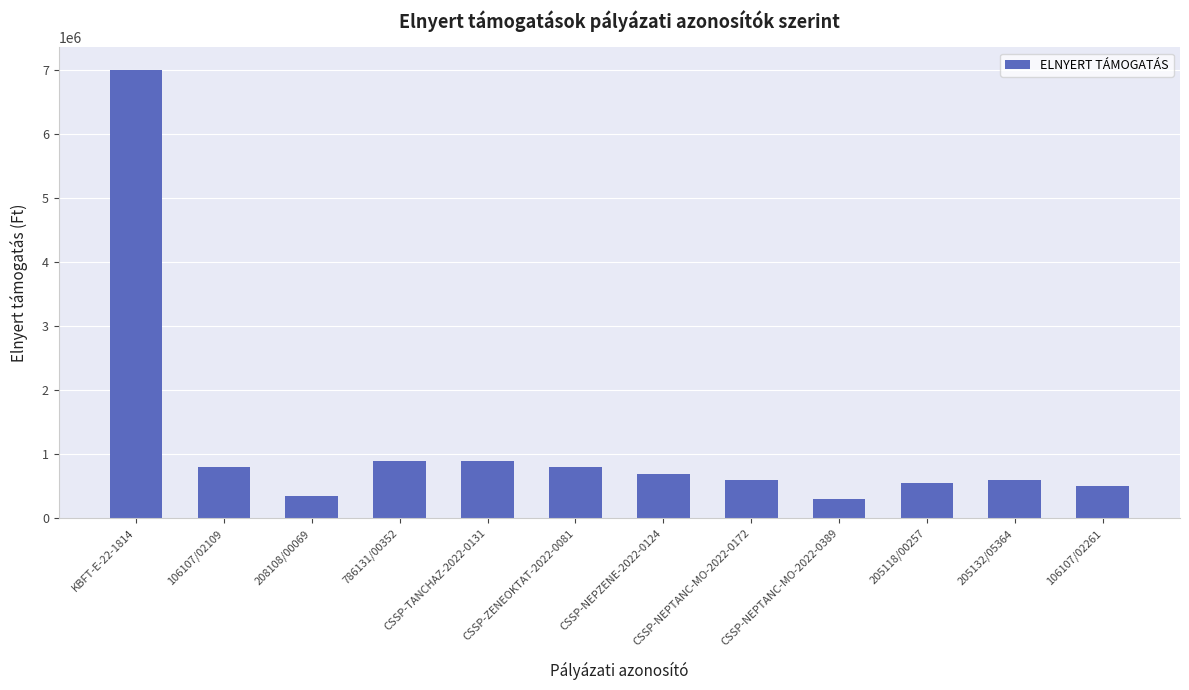

How many data points are less than 700000?

6